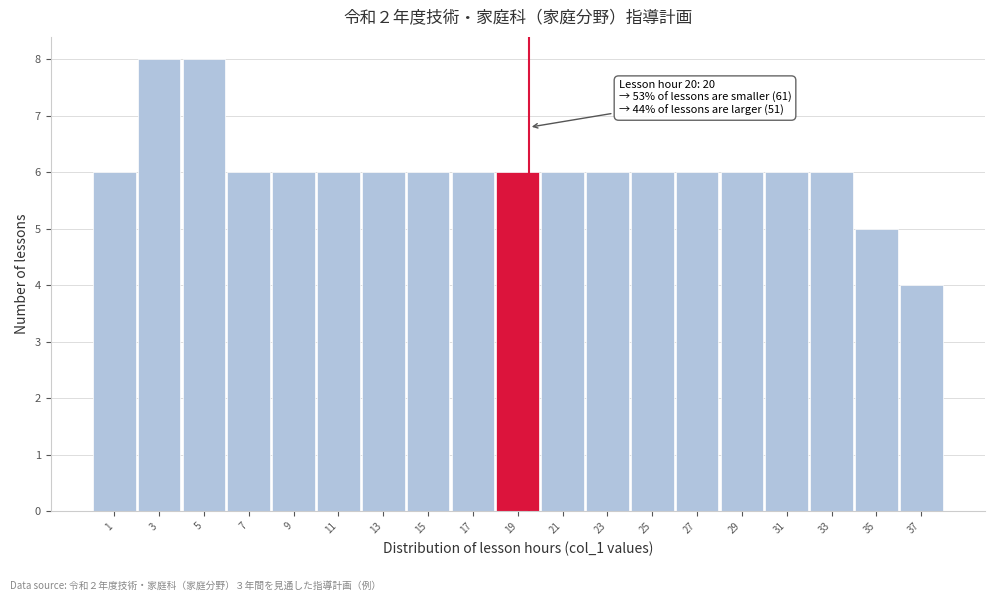

Reading left to right, extract all data points from this chart.

6	8	8	6	6	6	6	6	6	6	6	6	6	6	6	6	6	5	4